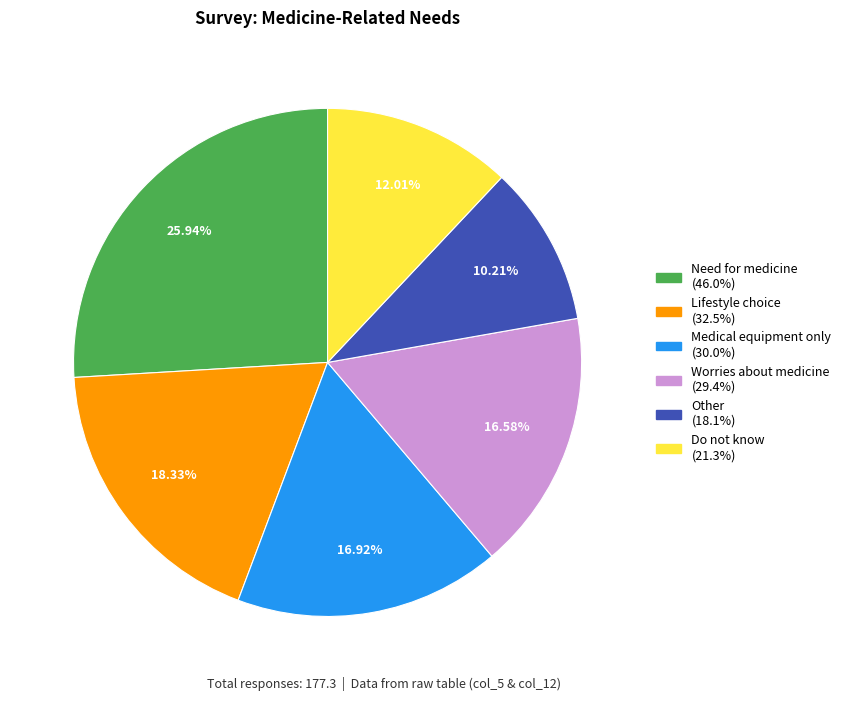

Is there a majority slice in this chart?

No